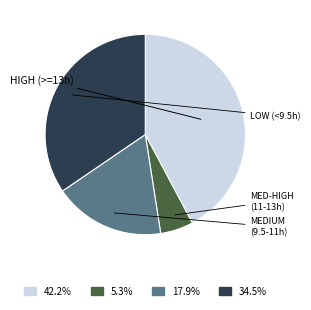

Does any single category account for the majority?

No